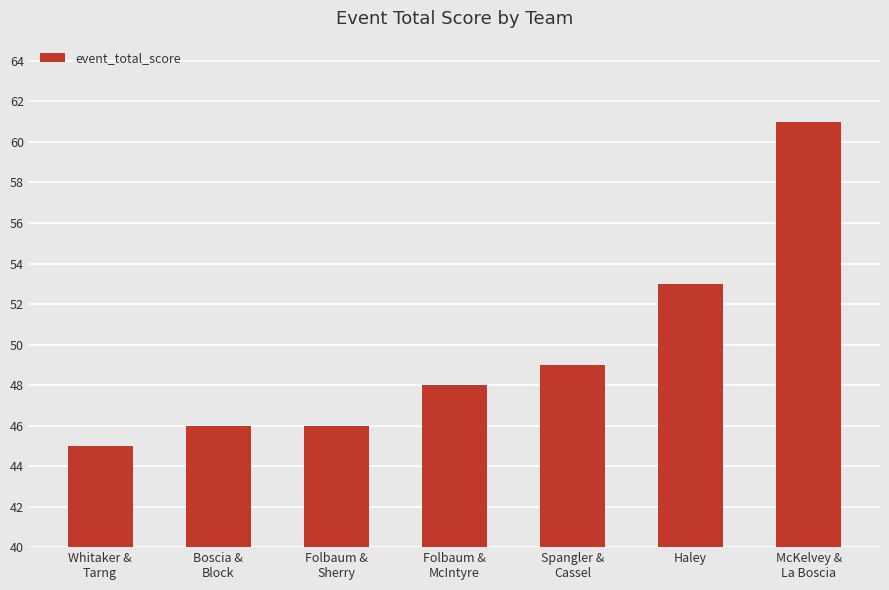

Where is the data nearest to the value 53?

Haley